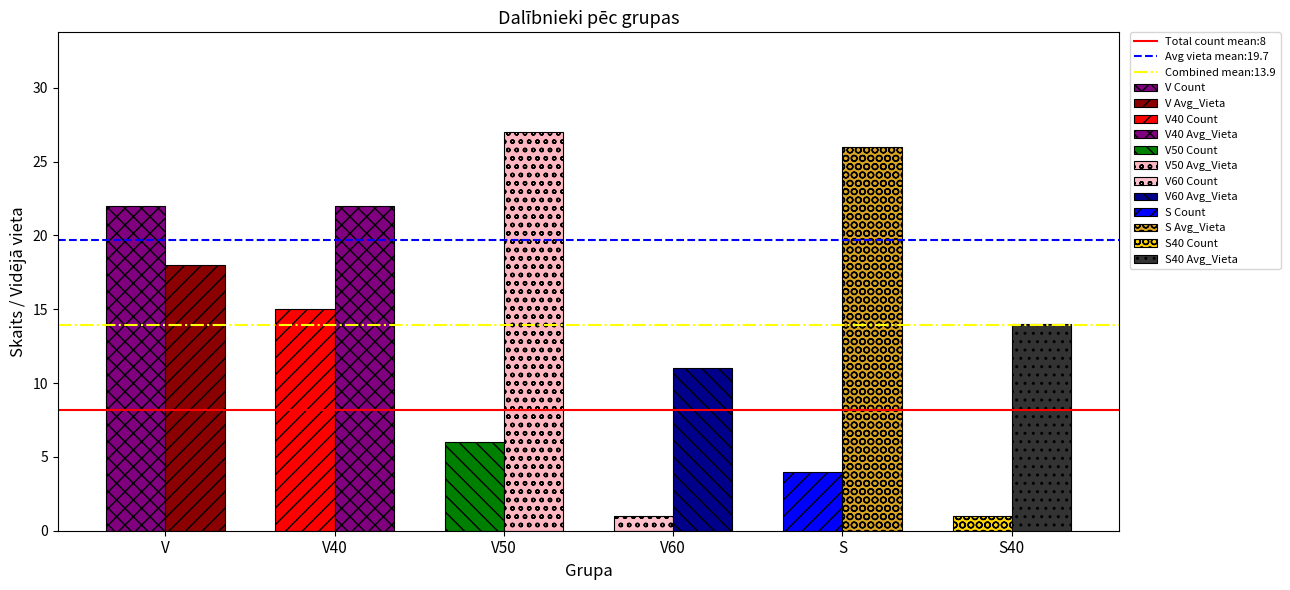

Which series has the largest total across all categories?

Avg_Vieta